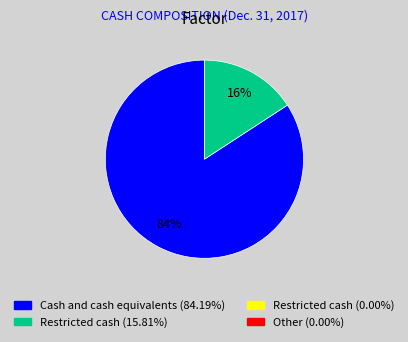

Is there a majority slice in this chart?

Yes